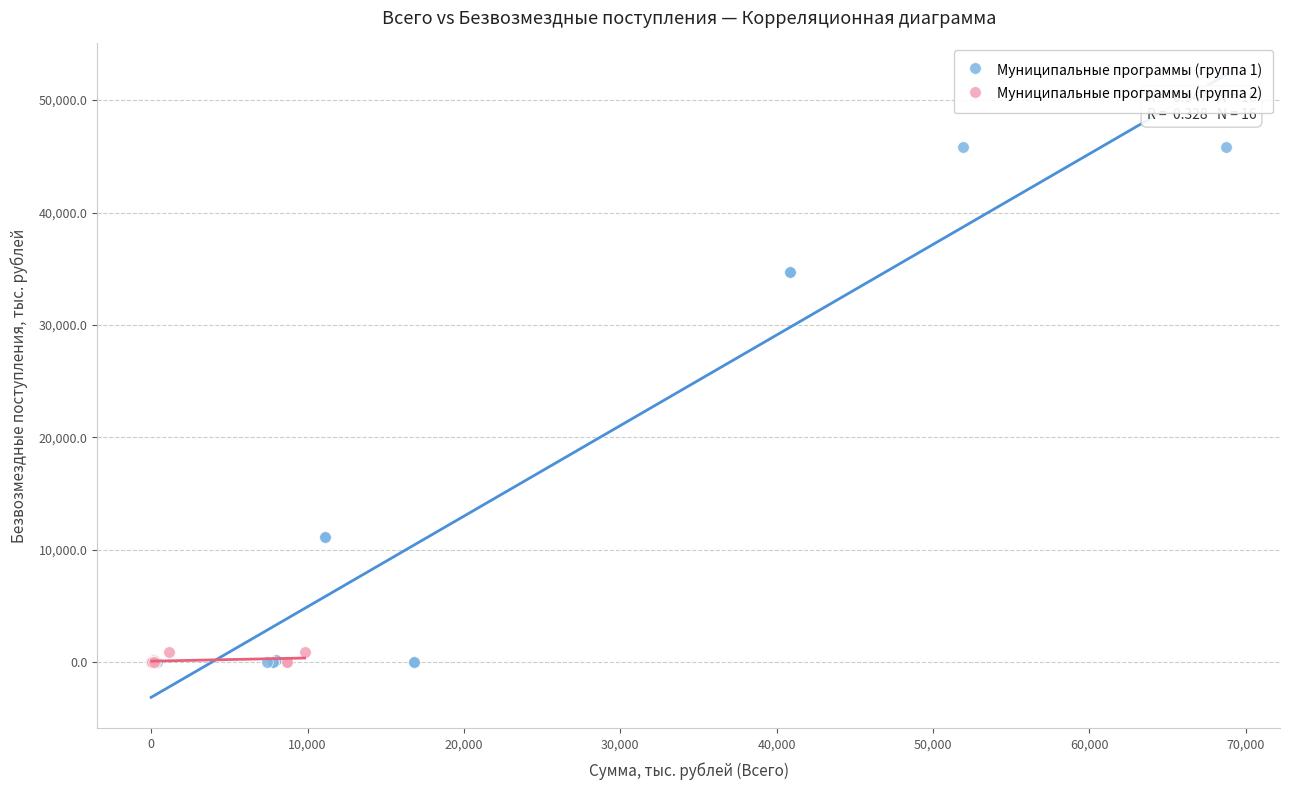

Which series has the largest Y range (max minus min)?

Муниципальные программы (группа 1)